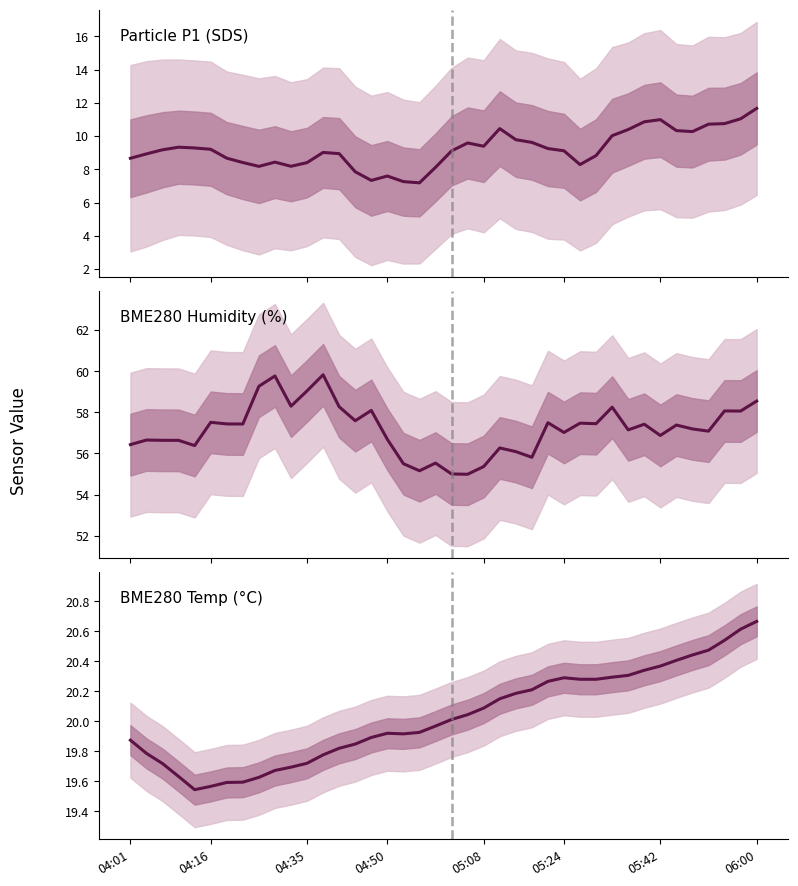

What is the greatest value displayed?

20.7